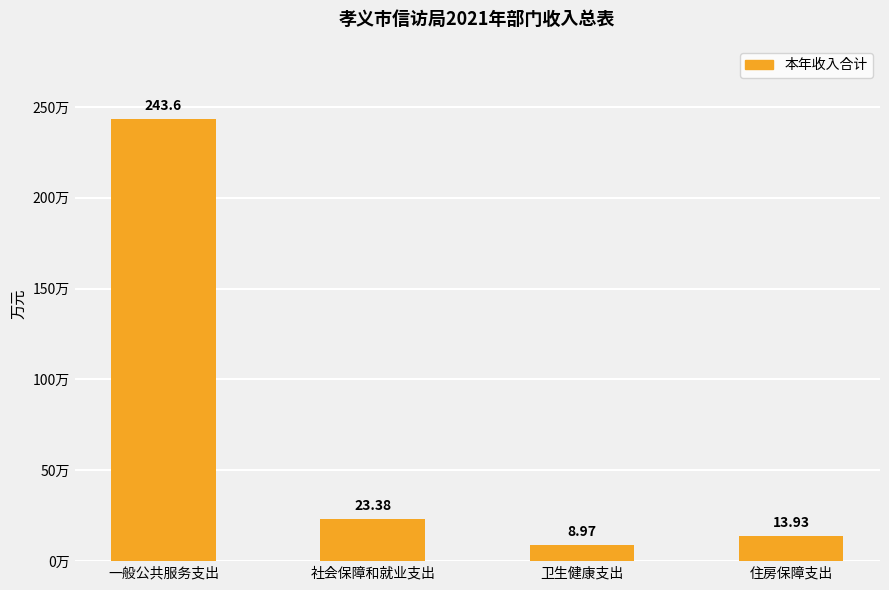

What value does the data have at 一般公共服务支出?

243.6